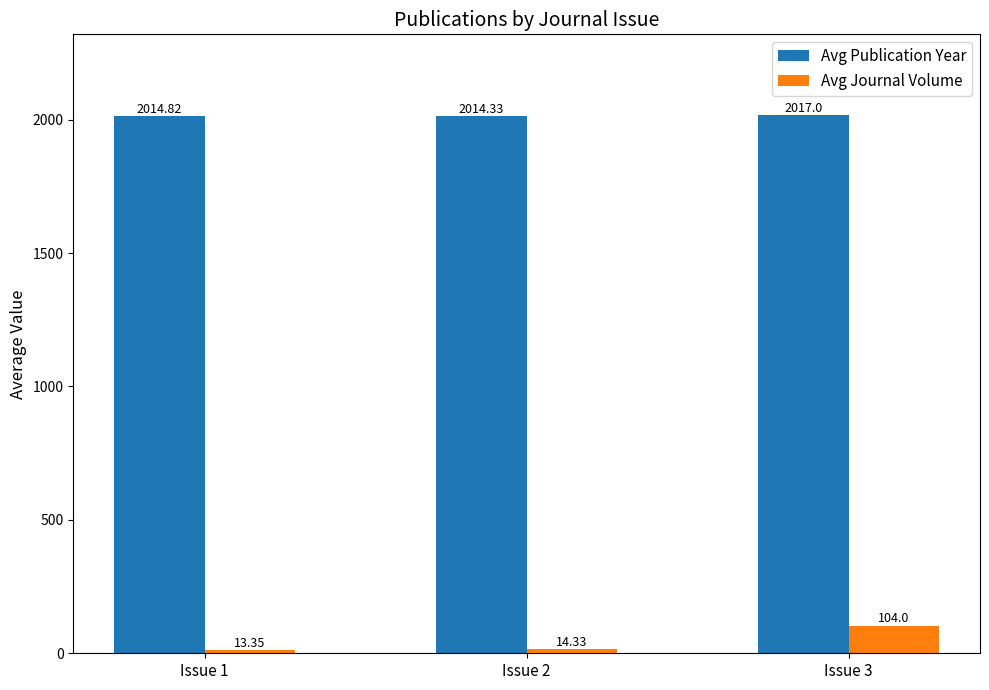

What is the sum of the Avg Journal Volume values at Issue 3 and Issue 2?

118.3